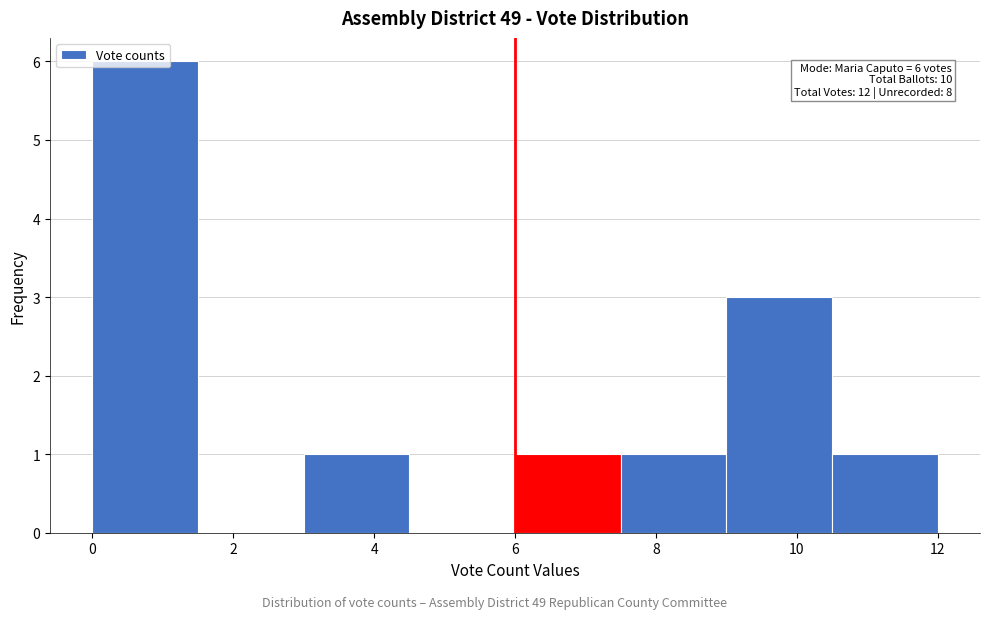

Over which range of the x-axis is the bar tallest?

0.0 to 1.5